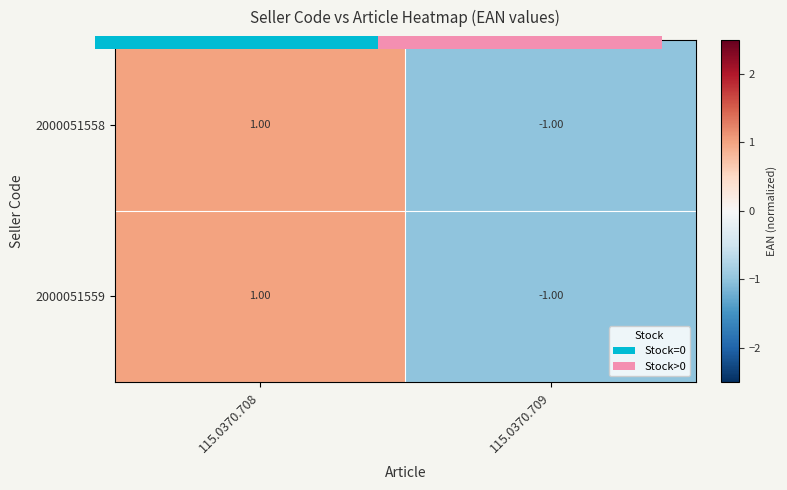

How many values in the 2000051558 series are below 0?

1